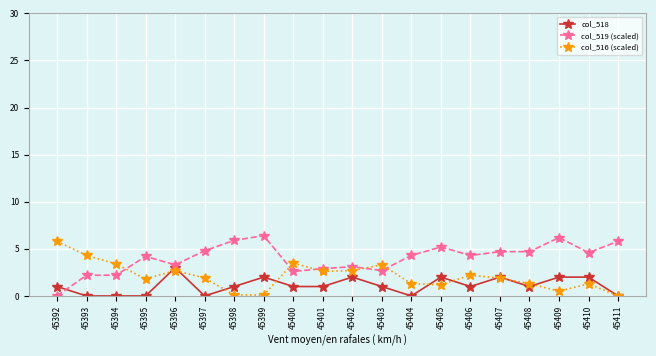

How many categories are shown in the chart?

20